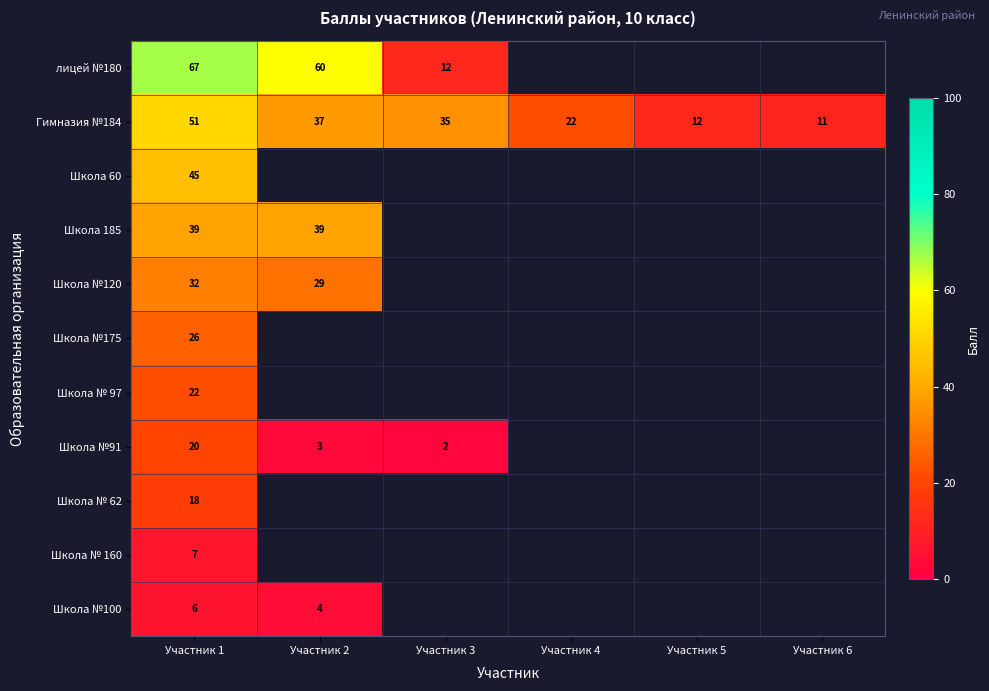

What is the sum of the Гимназия №184 values at Участник 3 and Участник 5?

47